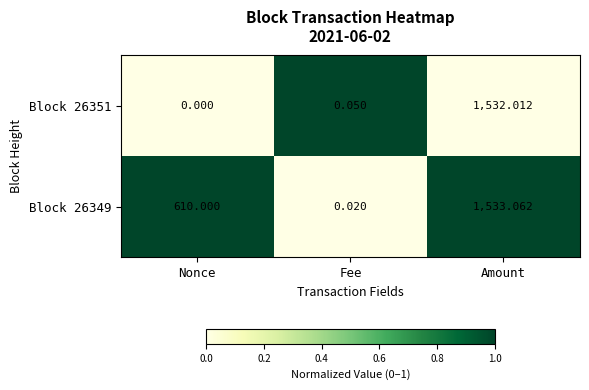

How many data points in Block 26349 are less than 610?

1